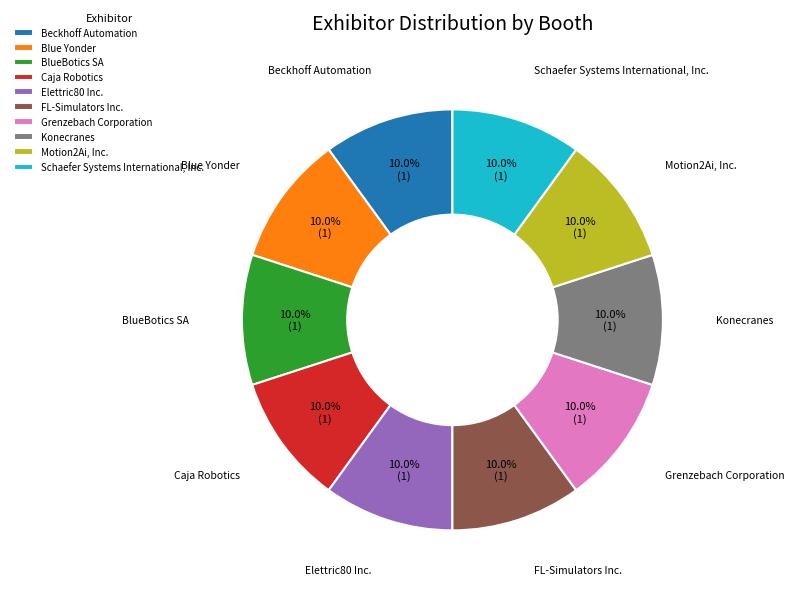

Is there any slice that represents more than half of the pie?

No